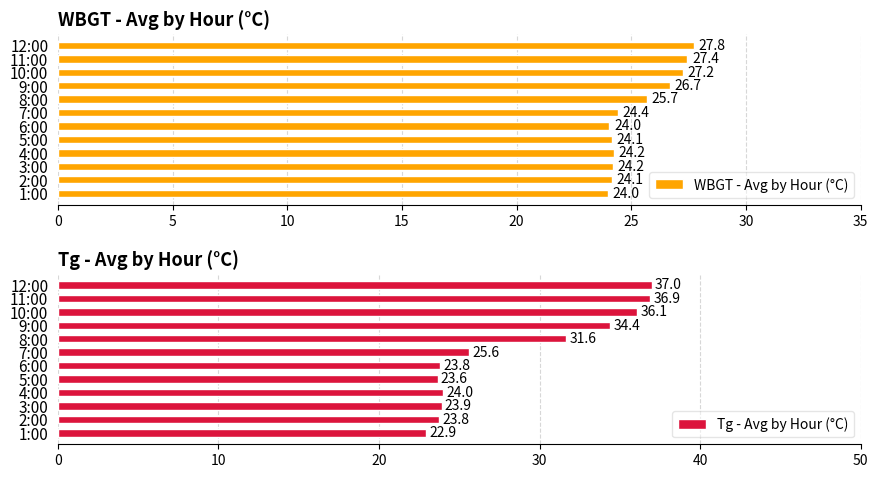

What is the difference between the maximum and second lowest values in the Tg - Avg by Hour (°C) series?

13.4